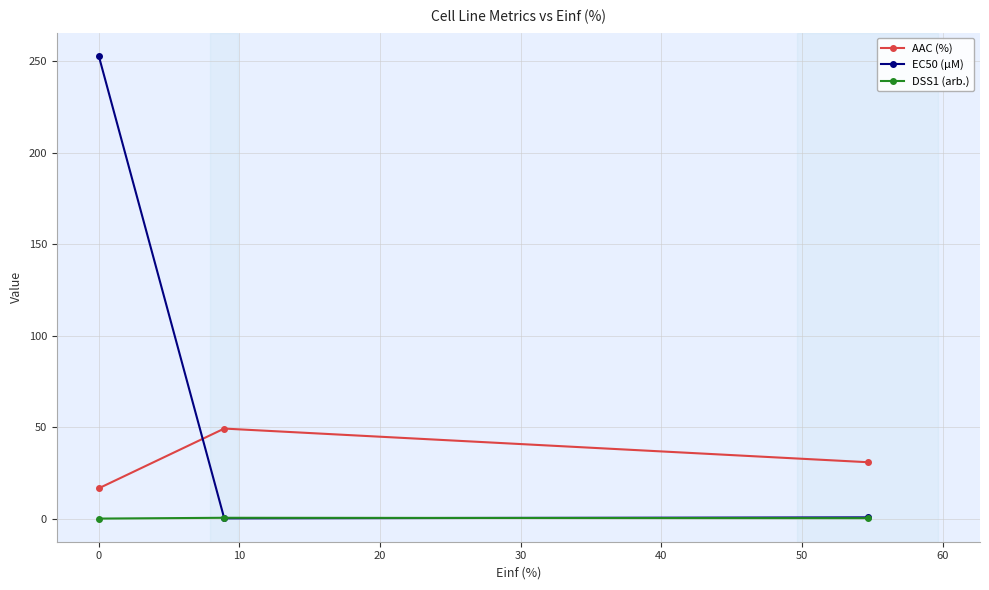

What is the maximum value for DSS1 (arb.)?

0.4